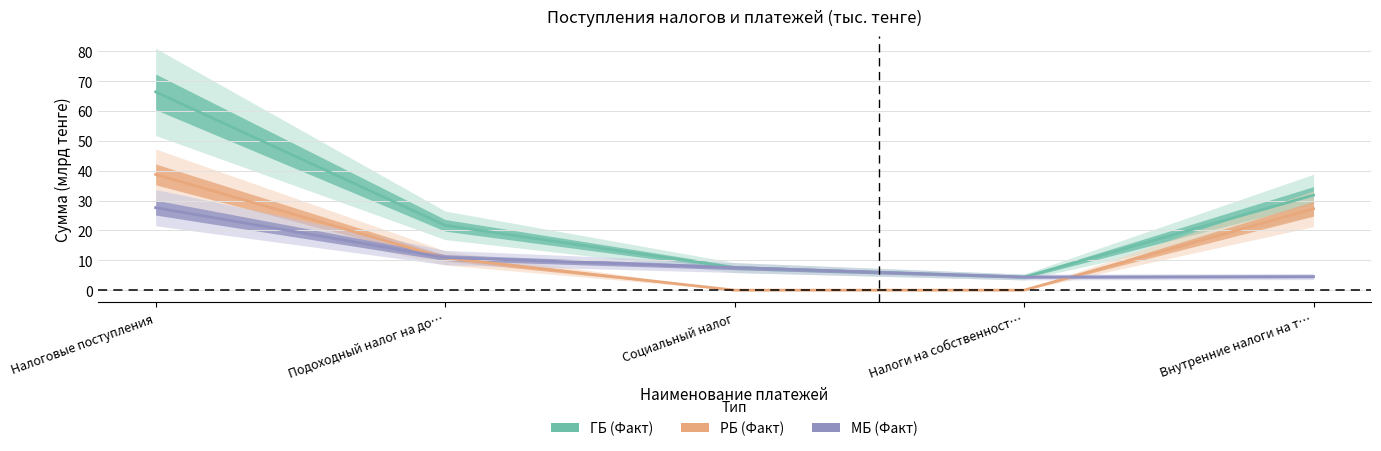

Reading left to right, list all the values displayed in this chart.

ГБ (Факт): 66.4	21.7	7.6	4.4	31.8
РБ (Факт): 38.8	10.8	0.0	0.0	27.3
МБ (Факт): 27.6	10.9	7.6	4.4	4.5